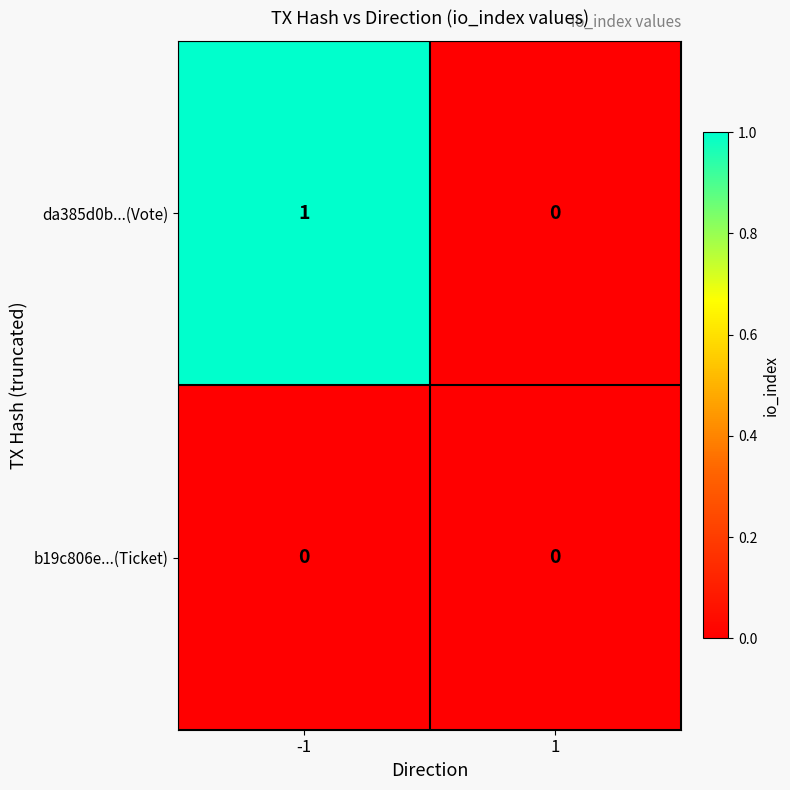

Which series has the largest total across all categories?

da385d0b...(Vote)